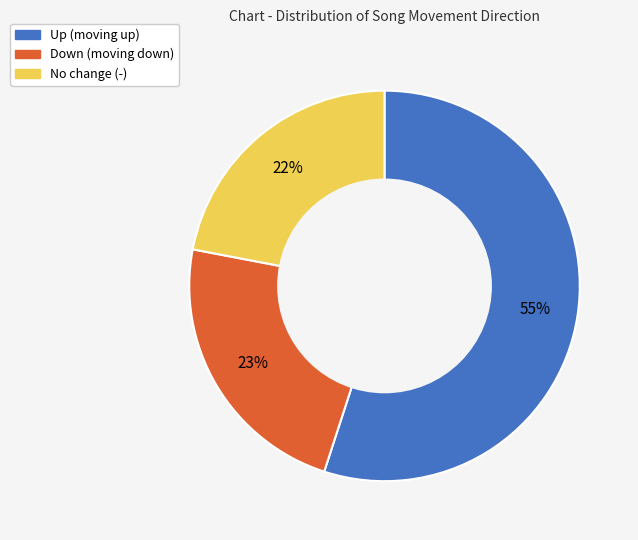

To the nearest percent, what portion does Up (moving up) represent?

55%